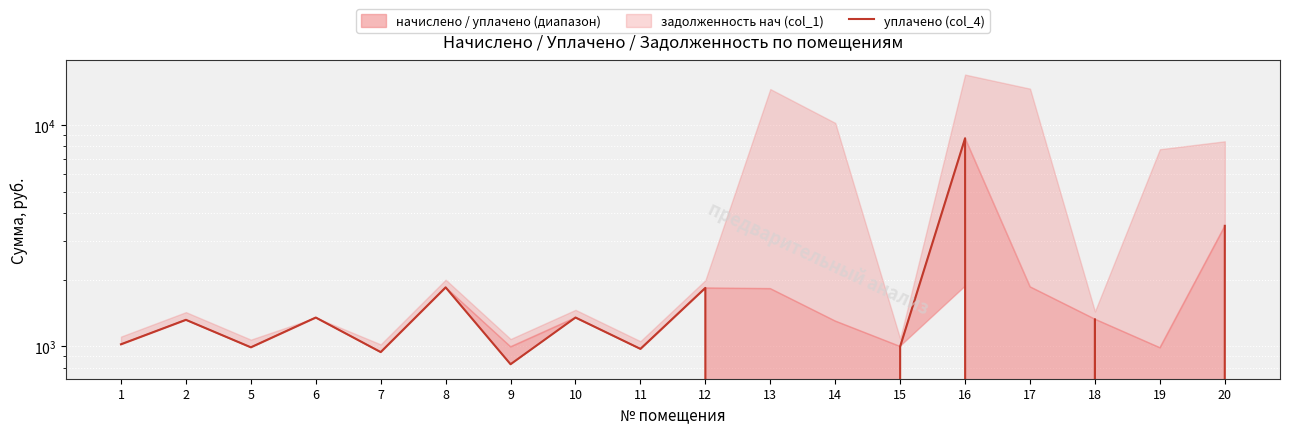

What is the difference between the values at 15 and 19?

998.5